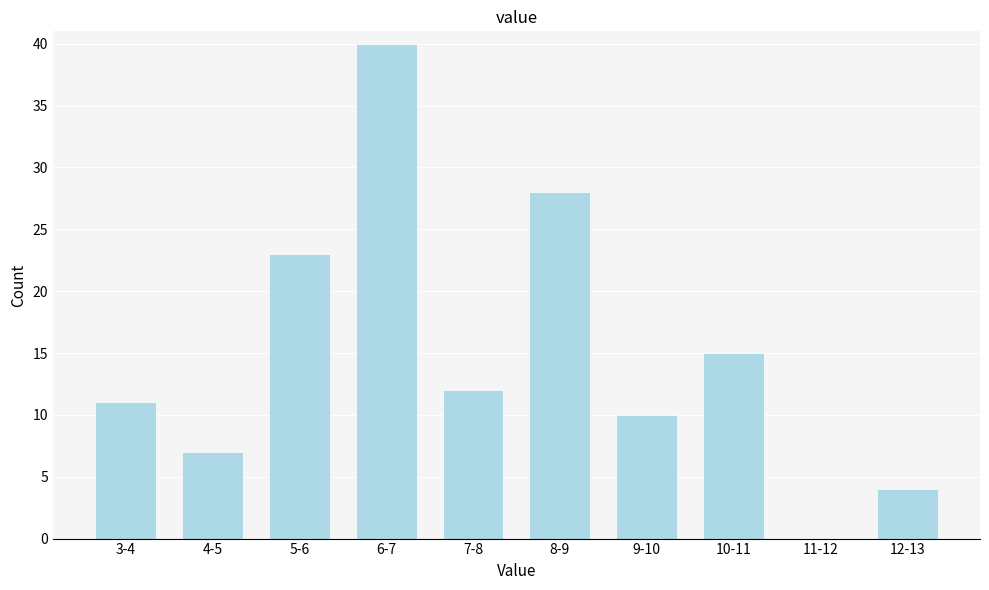

Reading right to left, what are all the values shown in this chart?

12-13=4	11-12=0	10-11=15	9-10=10	8-9=28	7-8=12	6-7=40	5-6=23	4-5=7	3-4=11